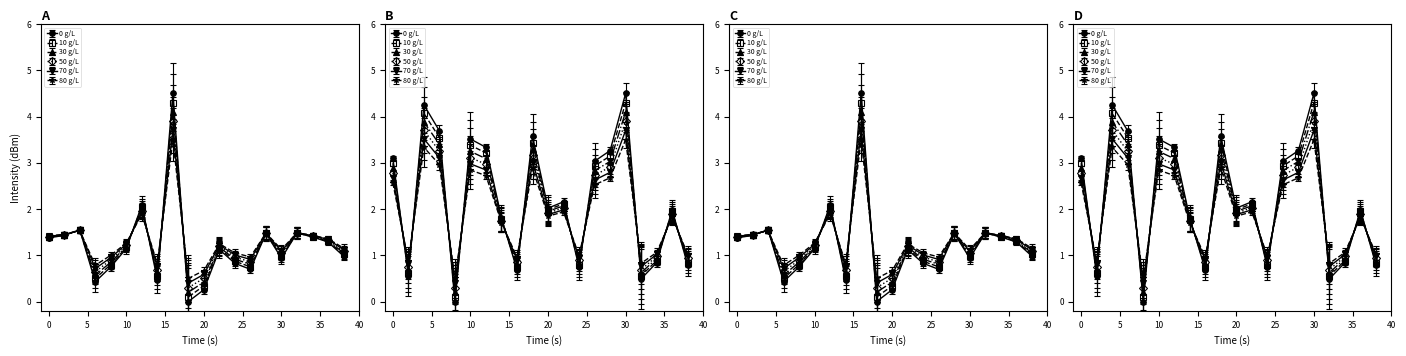

What is the value of the Avg Segment B point at the 2nd from the left?

0.7